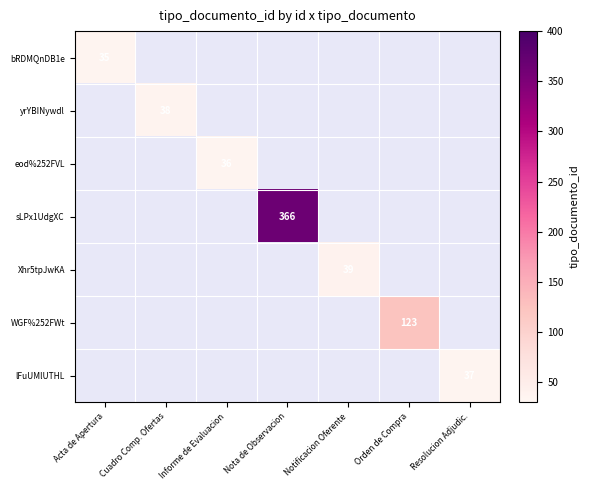

Count the number of categories in the chart.

7